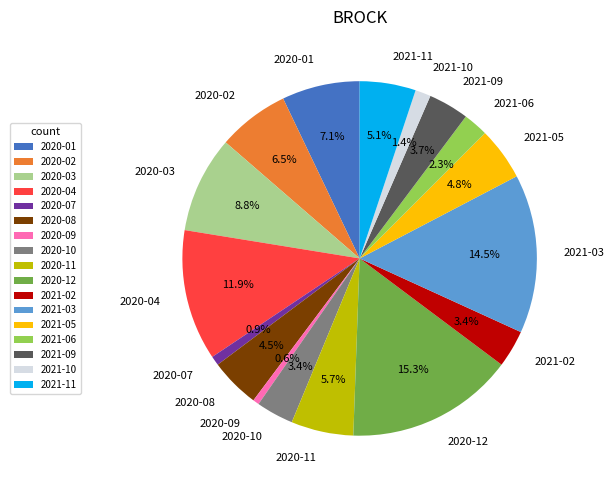

To the nearest percent, what portion does 2021-10 represent?

1%